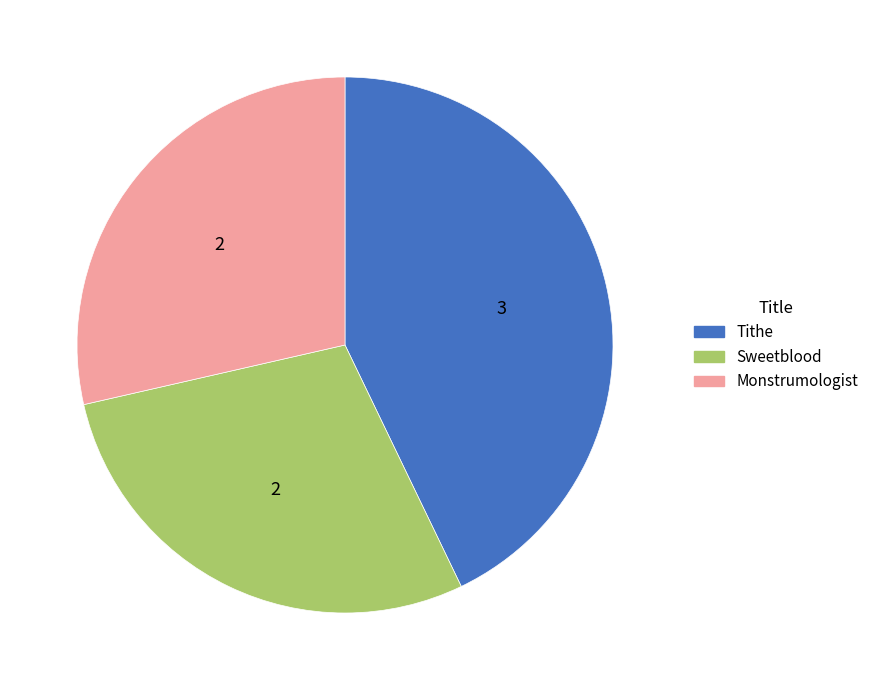

Is it true that Sweetblood is 29% of the pie?

True